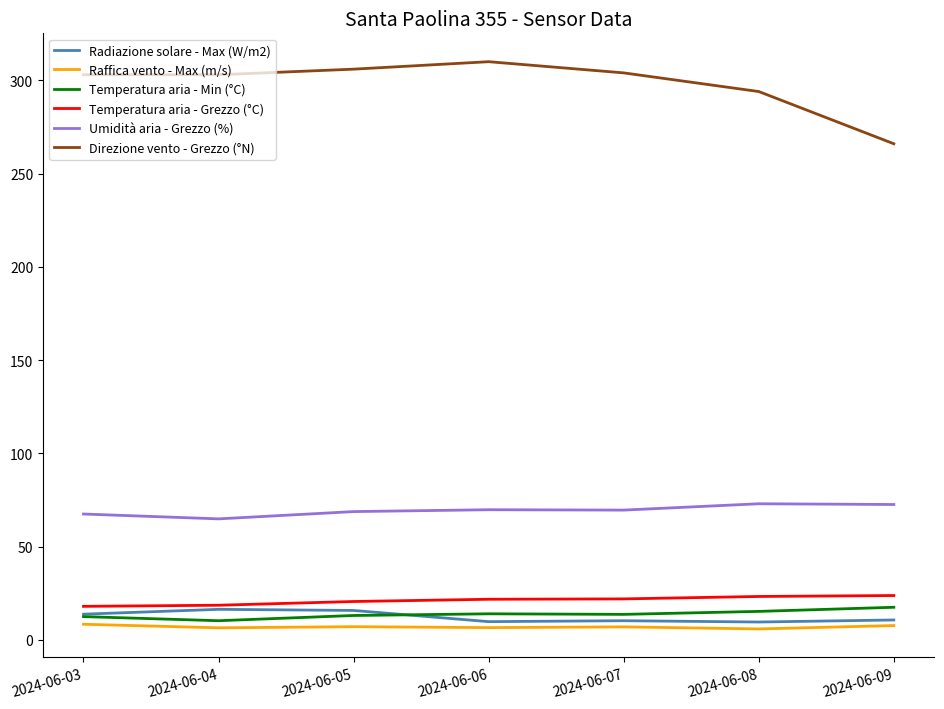

Is the value of Temperatura aria - Grezzo (°C) at 2024-06-05 greater than the value of Temperatura aria - Min (°C) at 2024-06-05?

Yes